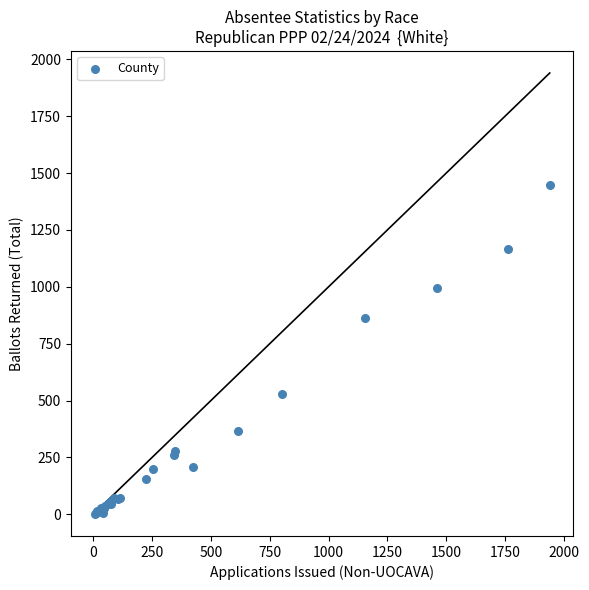

What Y value in the scatter plot is closest to 725?

864